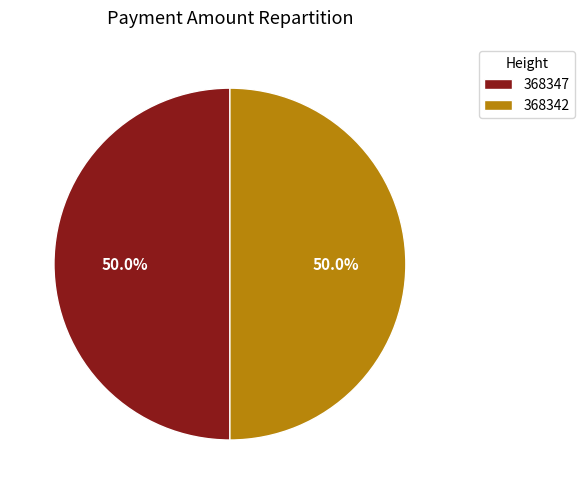

What percentage is the 368342 slice, to the nearest percent?

50%